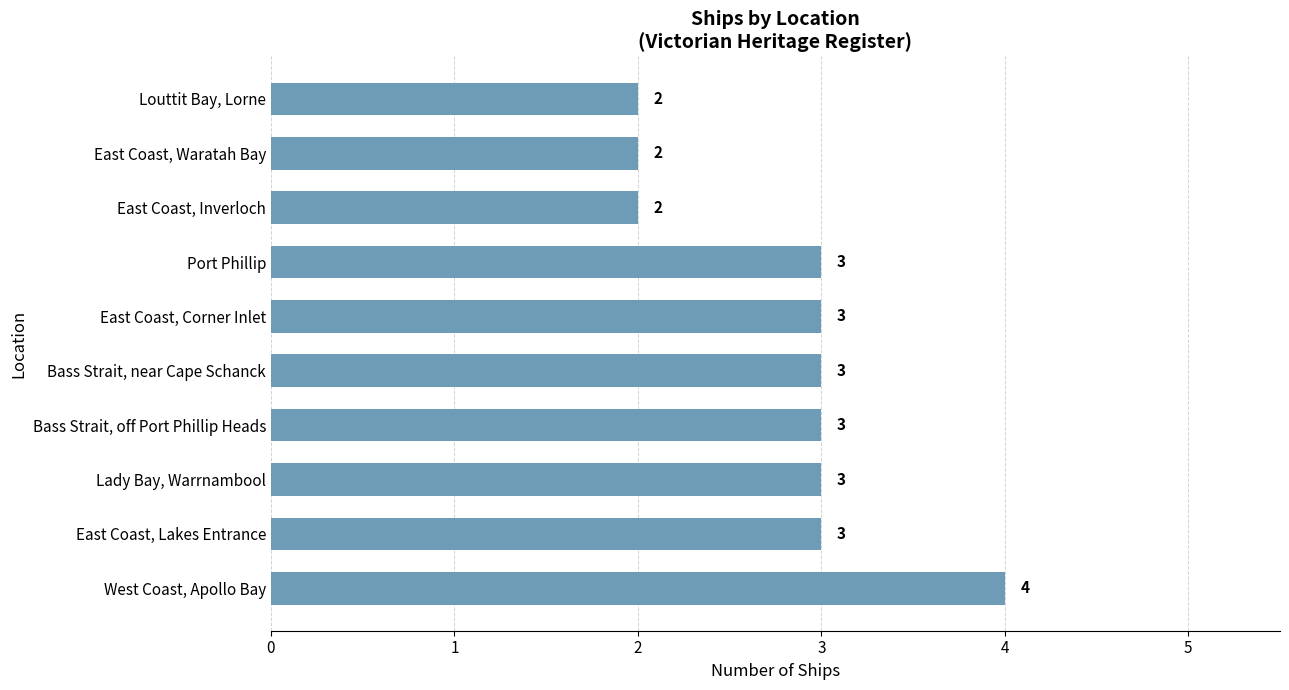

How many bars are there in total?

10